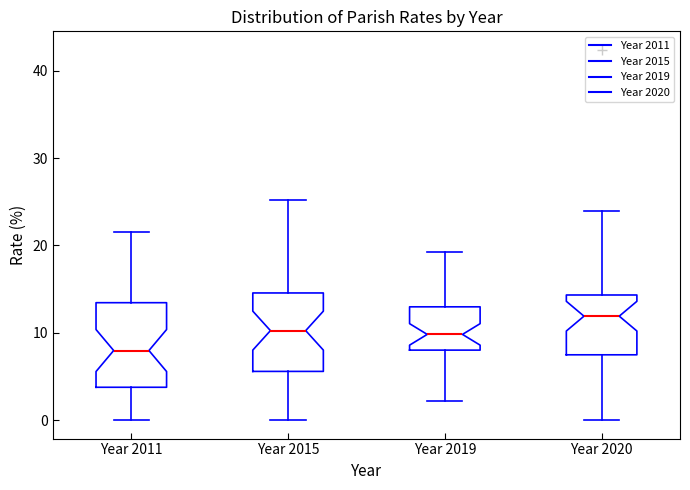

Reading left to right, read every box against the y-axis: the position of its median line, the range the box covers, and the ends of its whiskers. The values are not printed on the chart, so give them approximately, as read against the axis.

Year 2011: median 8, box 4 to 13, whiskers 0 to 22
Year 2015: median 10, box 6 to 15, whiskers 0 to 25
Year 2019: median 10, box 8 to 13, whiskers 2 to 19
Year 2020: median 12, box 7 to 14, whiskers 0 to 24